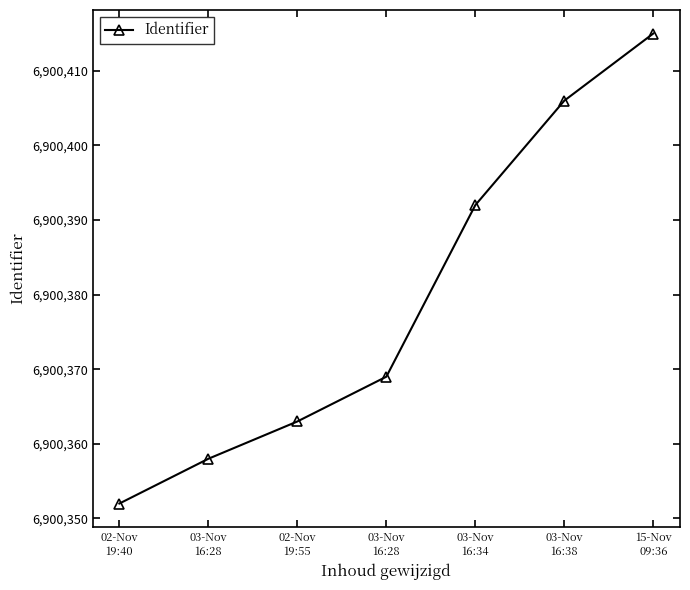

How many data points are less than 6900369?

3